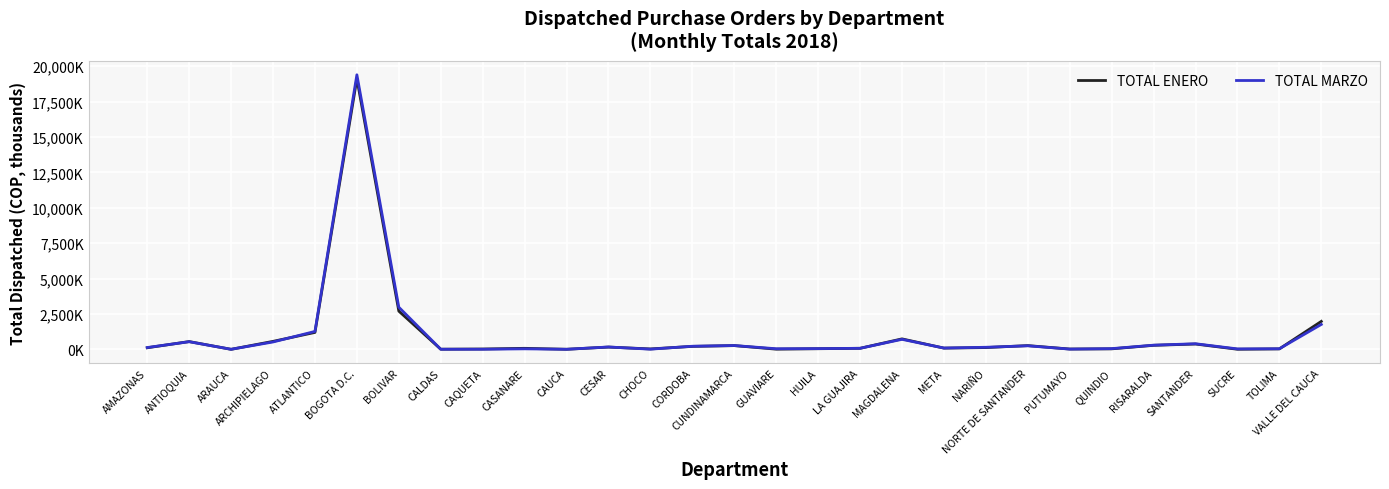

Reading left to right, transcribe all the data shown in this chart.

TOTAL ENERO: 109.7	547.2	0.0	561.5	1193.5	19115.3	2698.6	8.6	21.8	70.4	3.0	158.3	27.2	207.0	263.7	10.9	43.3	71.2	737.9	85.2	123.7	262.7	20.4	33.5	282.9	374.4	5.0	30.3	1973.6
TOTAL MARZO: 126.2	537.2	3.0	518.4	1264.3	19390.4	2974.8	5.7	5.7	34.6	3.0	165.4	10.7	217.8	267.5	41.5	49.5	72.6	705.2	90.4	145.2	249.4	15.8	48.7	293.4	394.1	30.1	40.1	1758.2